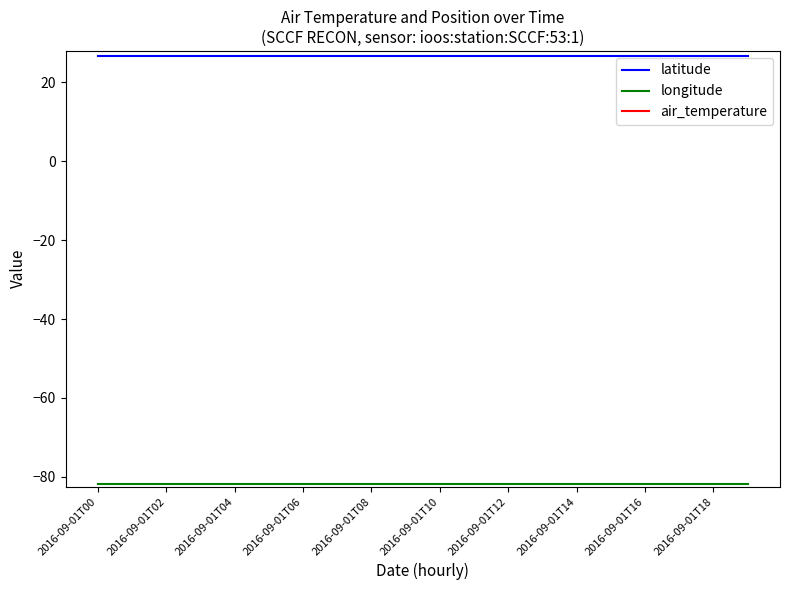

Read the latitude value at 2016-09-01T04.

26.6